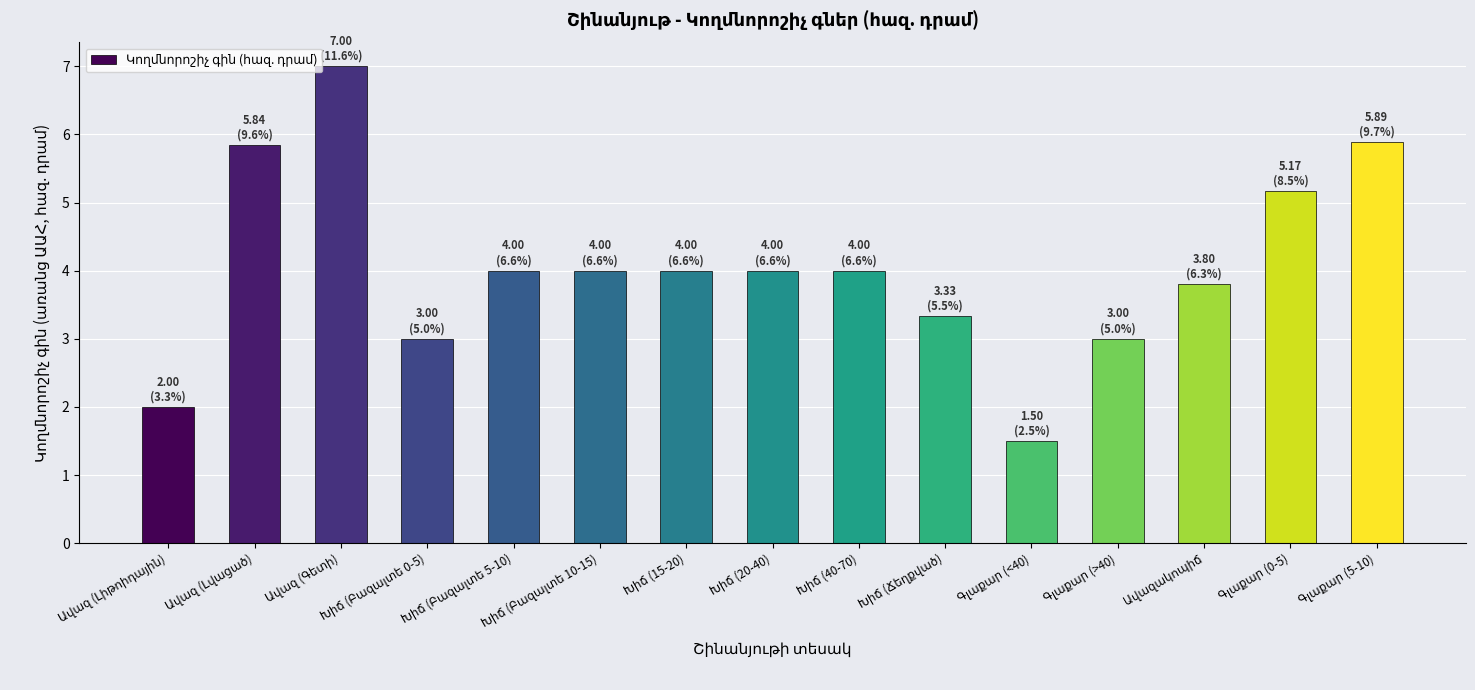

What is the sum of all values?

60.5